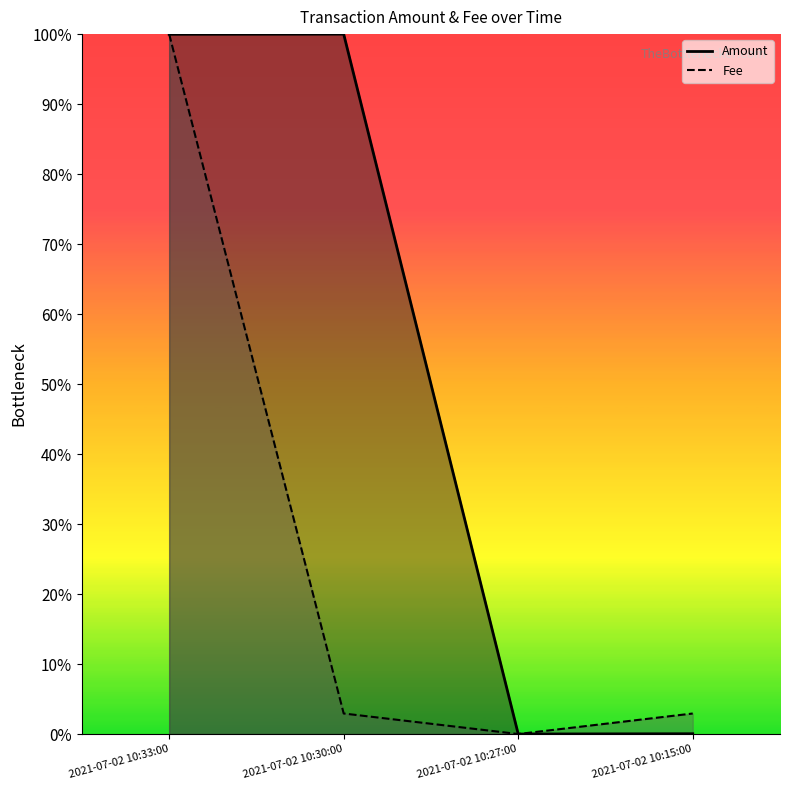

How many lines are shown in the chart?

2